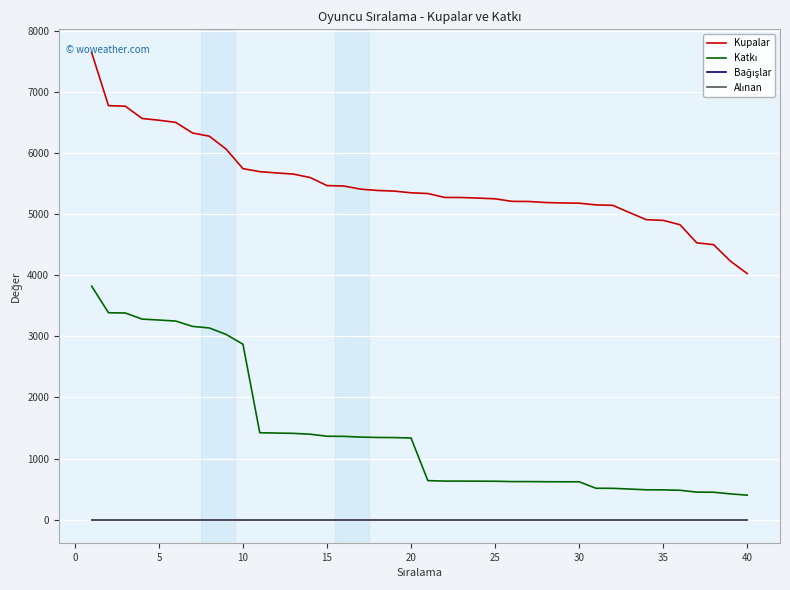

Which series has the largest total across all categories?

Kupalar